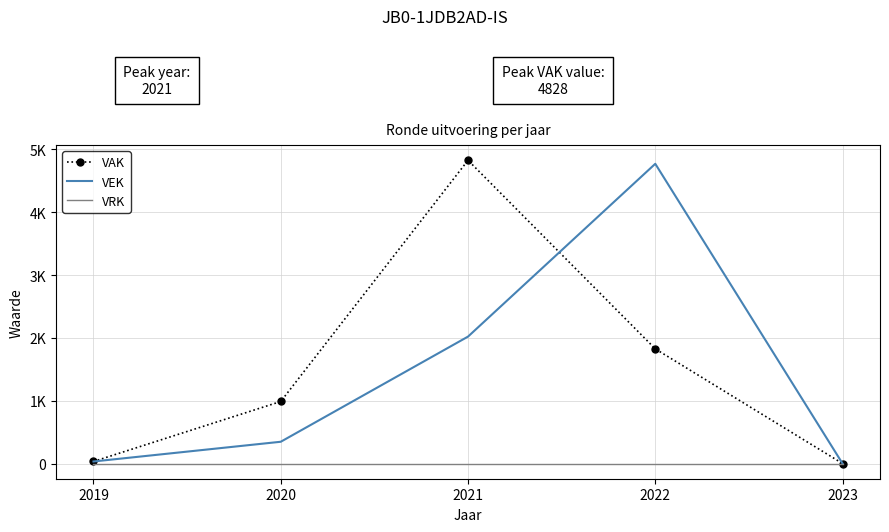

Between 2019 and 2020, which series saw the biggest shift?

VAK